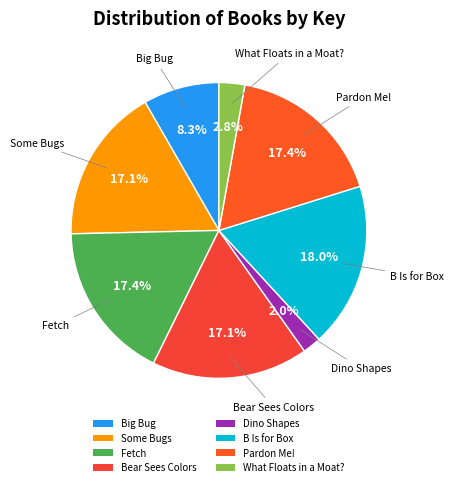

Which has a higher value, Pardon Me! or What Floats in a Moat??

Pardon Me!